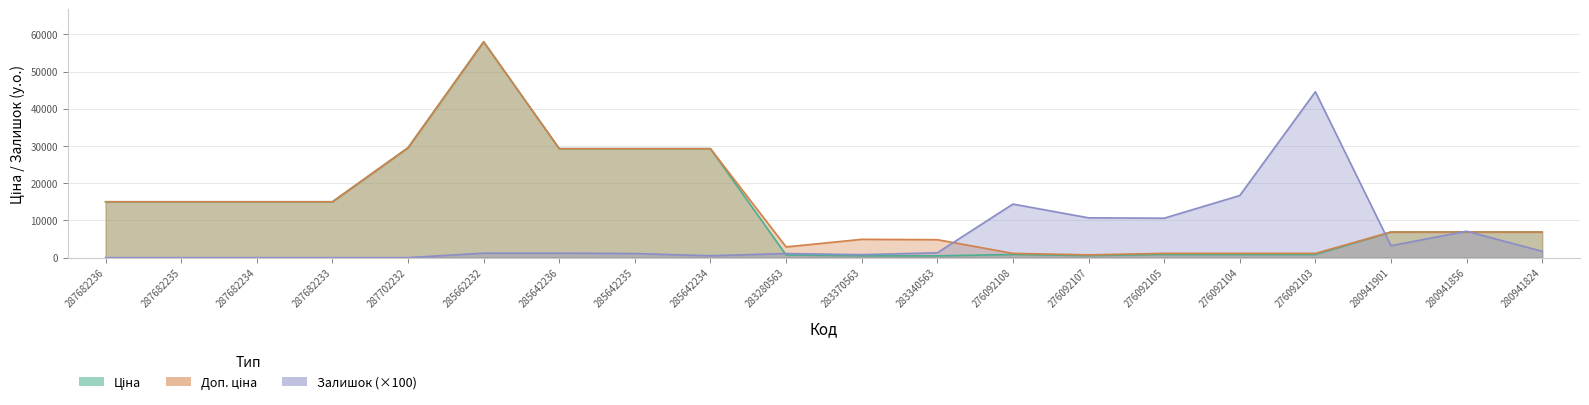

The Ціна series shows 1205.5 at 276092105. True or false?

False